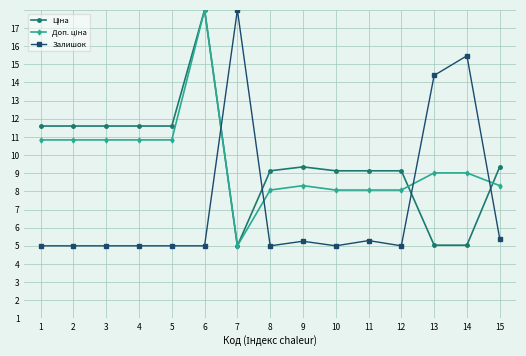

In Ціна, how many points are lower than both neighbors (excluding endpoints)?

1